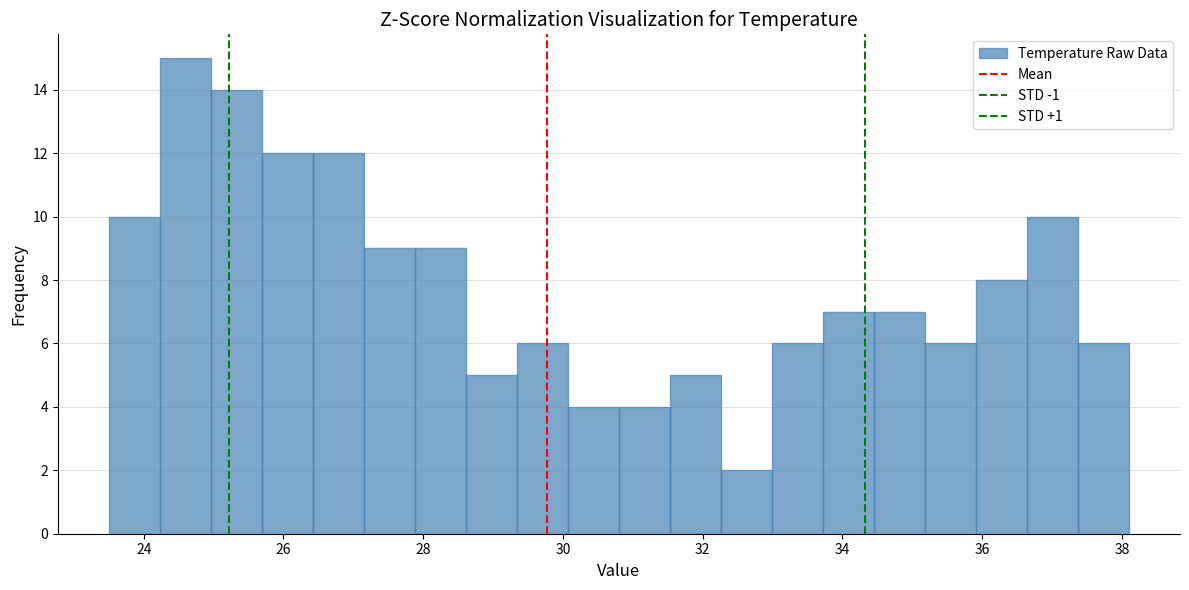

Around what value on the x-axis is the tallest bar? Give the approximate position of its centre, as read against the axis.

24.6